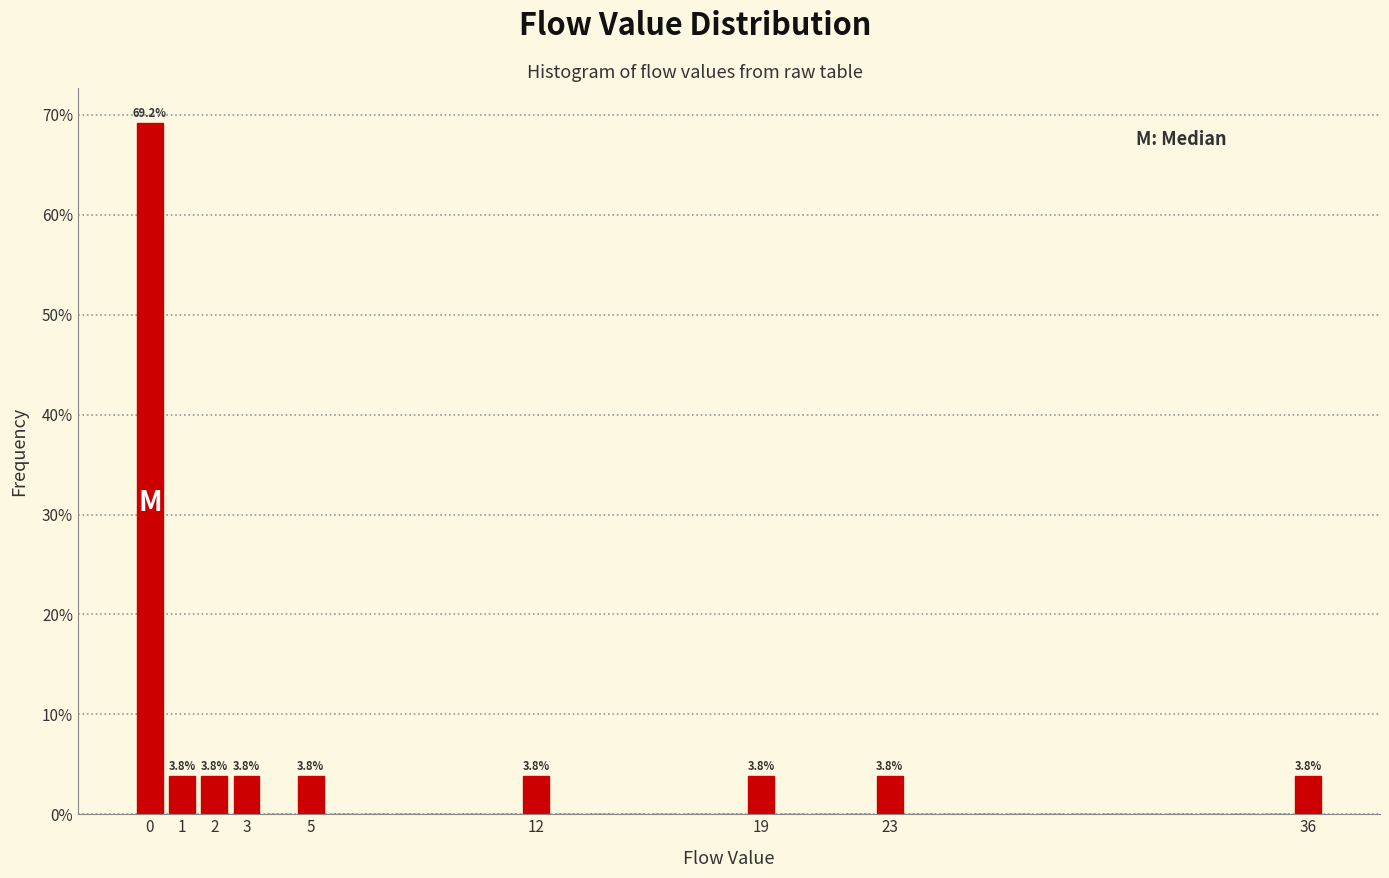

Which range on the x-axis has the tallest bar?

-0.5 to 0.5